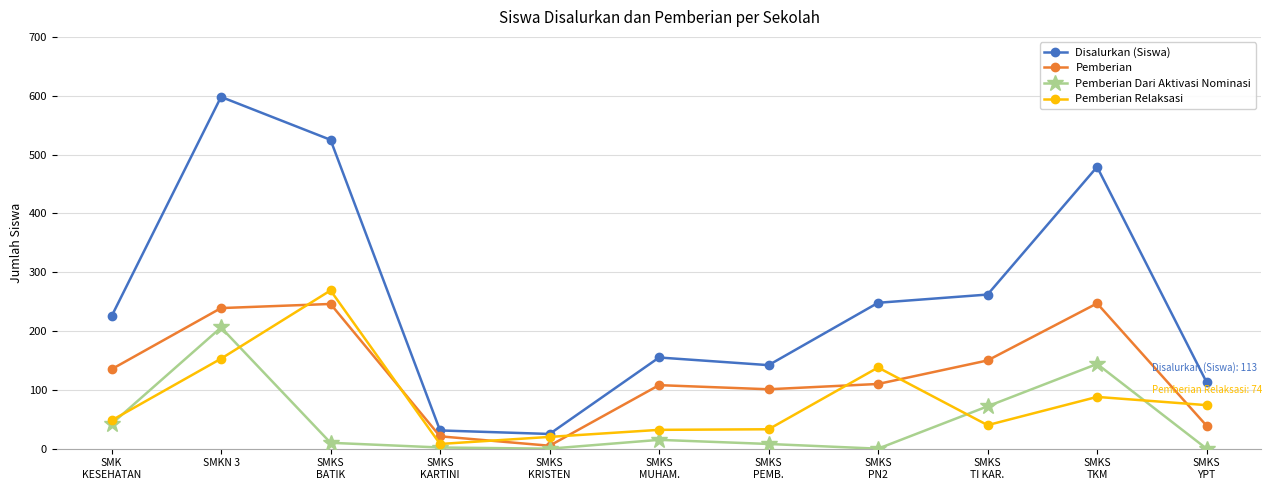

Which series has the widest spread of values?

Disalurkan (Siswa)